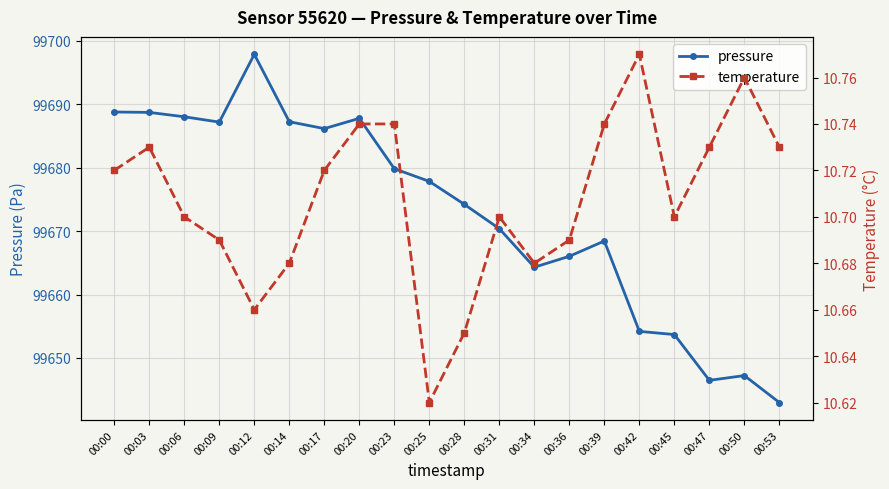

Where is the first local maximum for temperature?

00:03